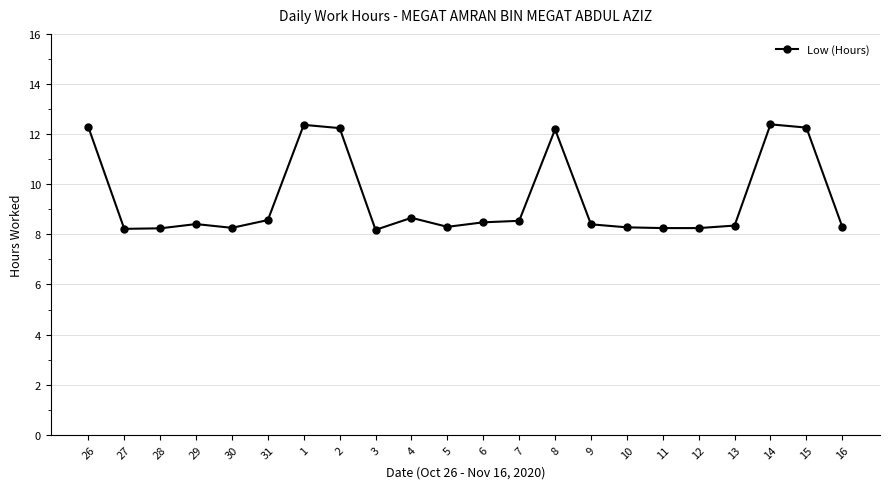

What is the label of the 13th point from the right?

4